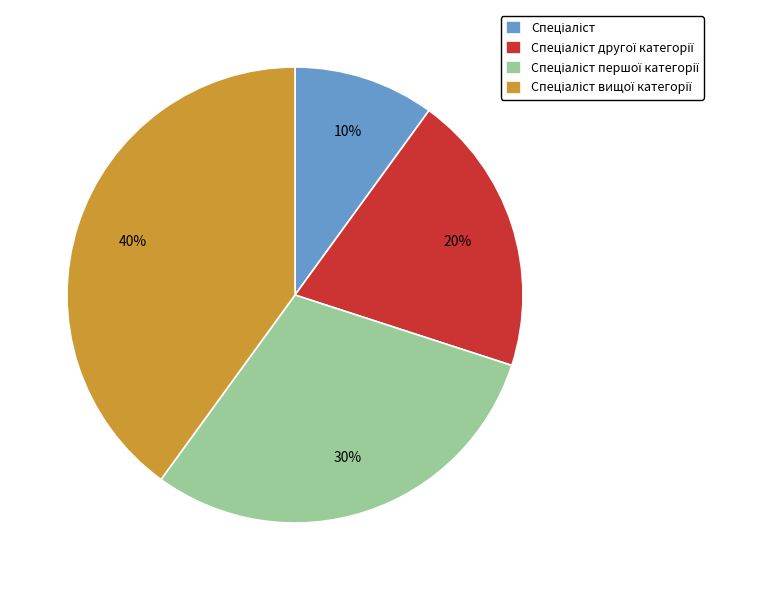

To the nearest percent, what is the average slice percentage?

25%